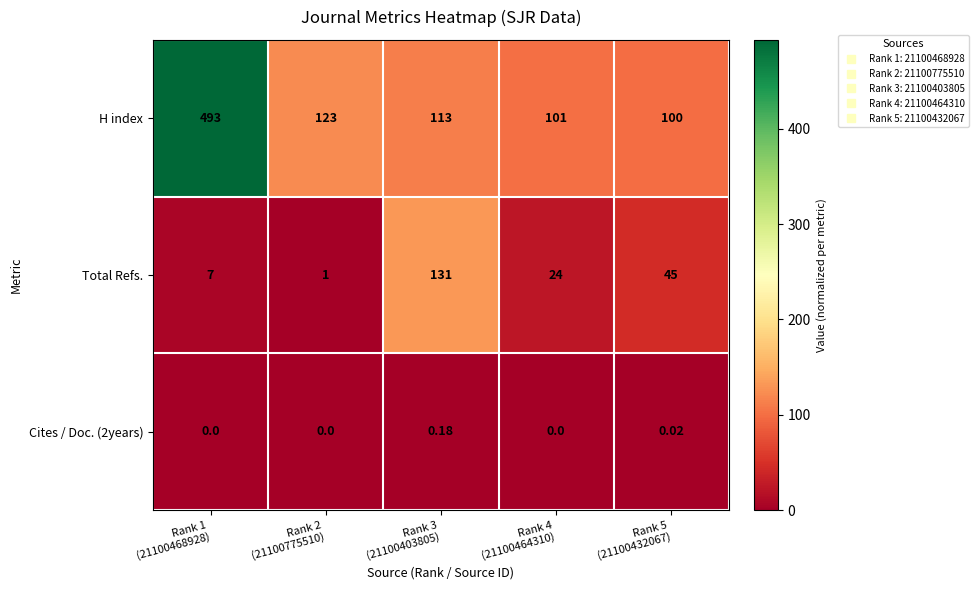

Which series has the largest range (max minus min)?

H index